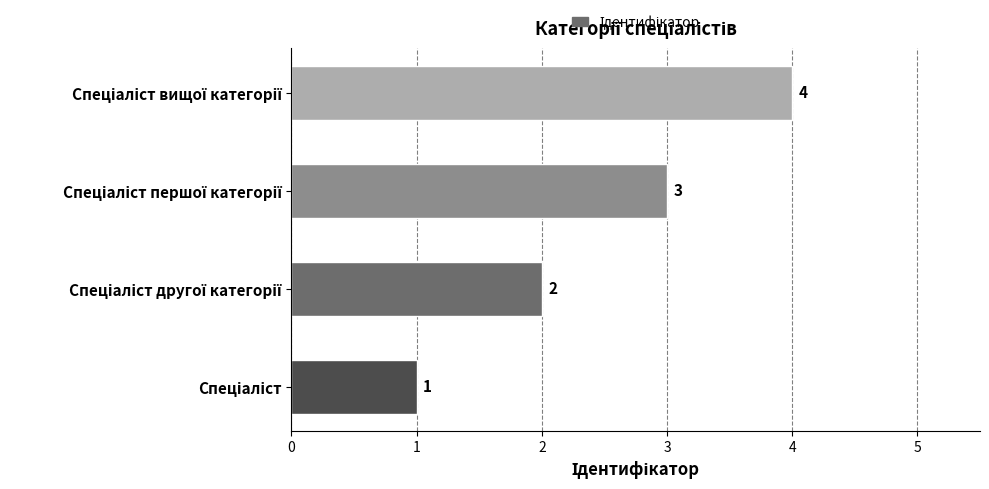

What is the maximum value shown in the chart?

4